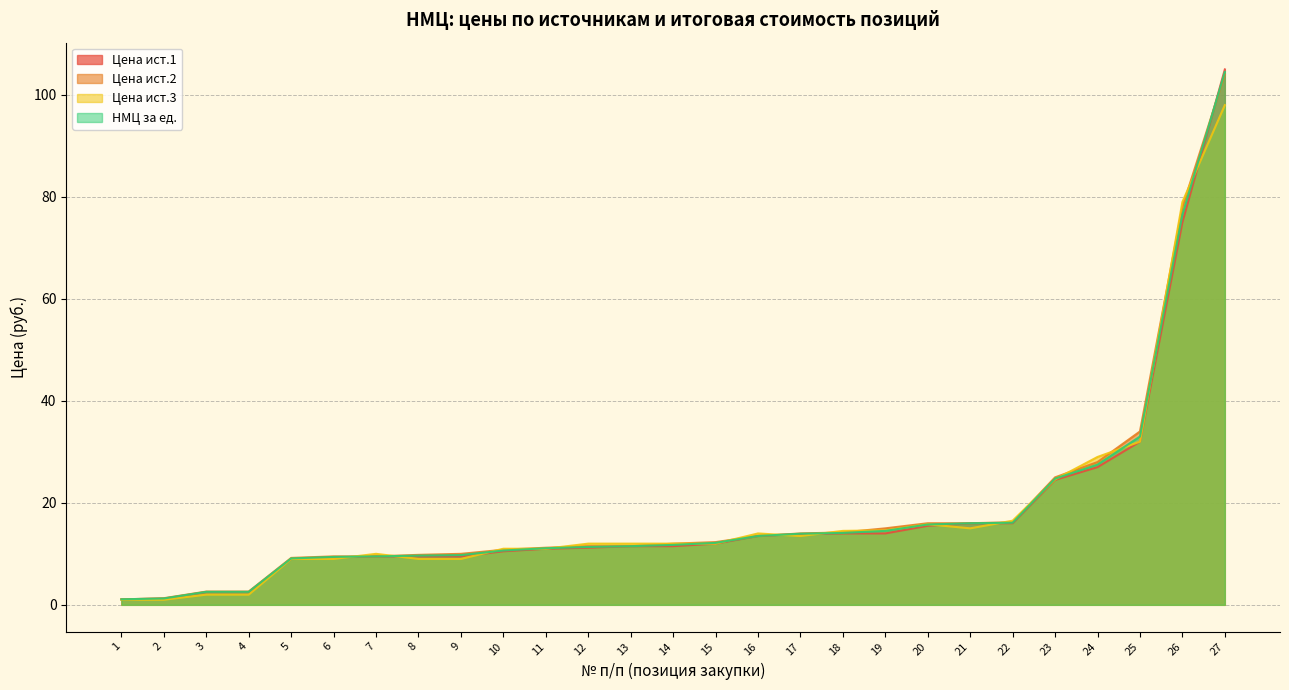

What is the value of the Цена ист.2 point at the 1st from the left?

1.1